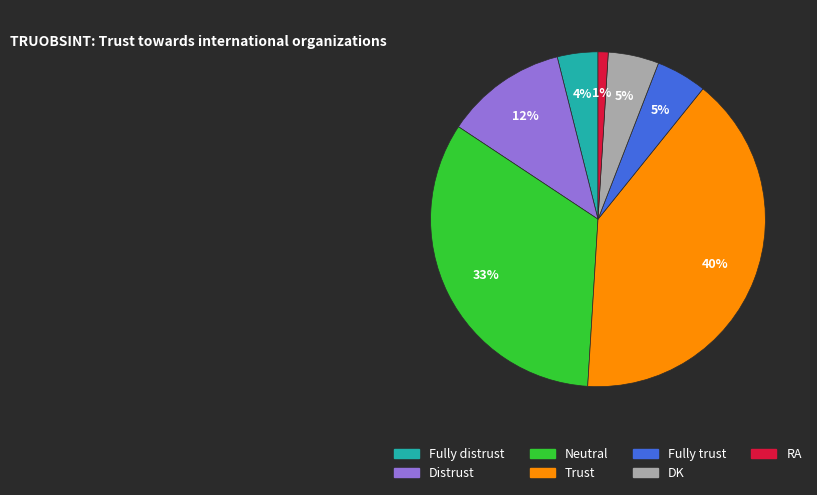

To the nearest percent, what is the combined percentage of DK and Fully distrust?

9%